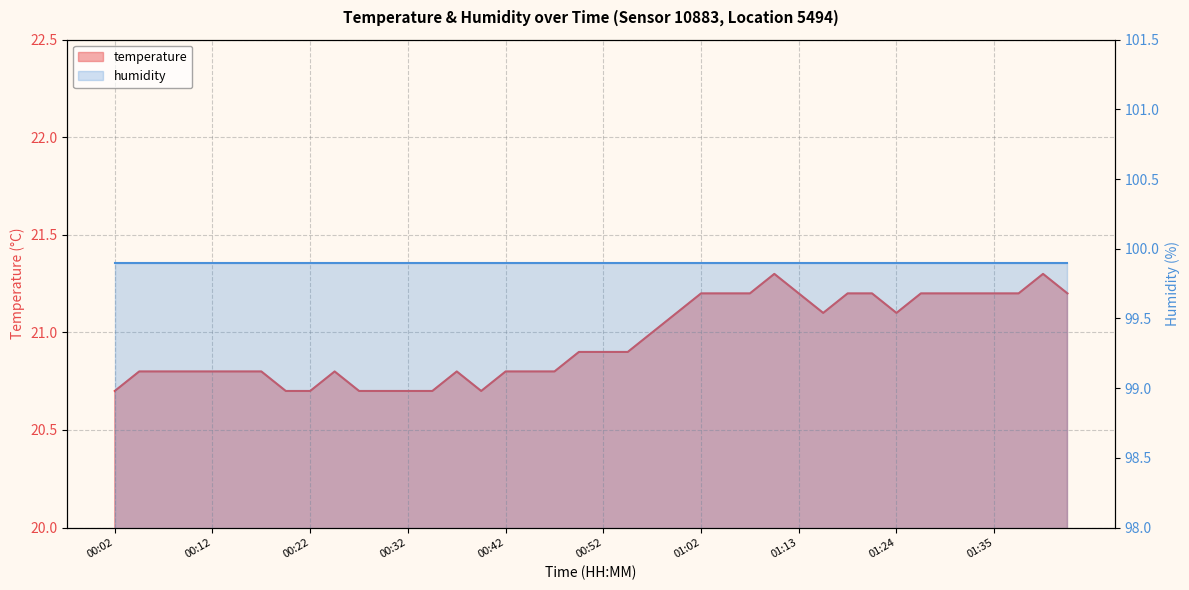

What is the average value?

21.0